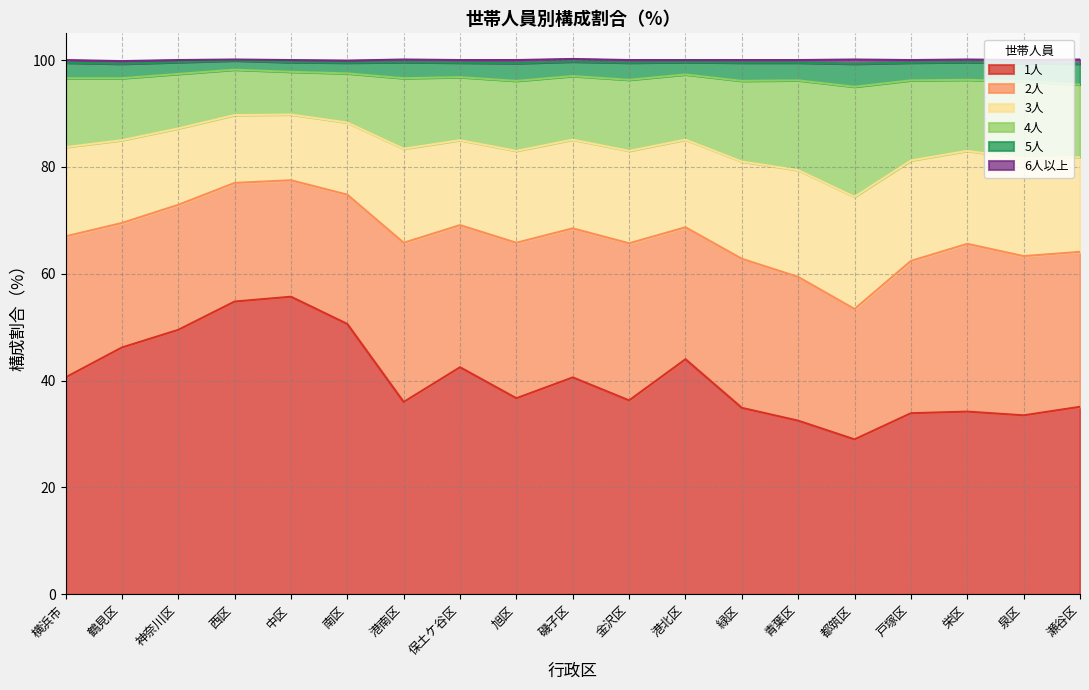

What is the maximum value for 1人?

55.7